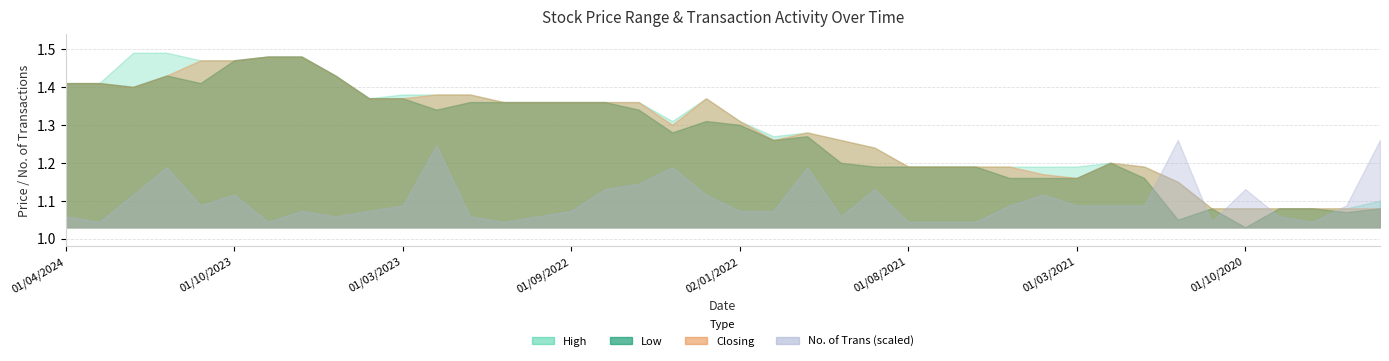

True or false: Low has more than 2 points higher than both neighbors.

True